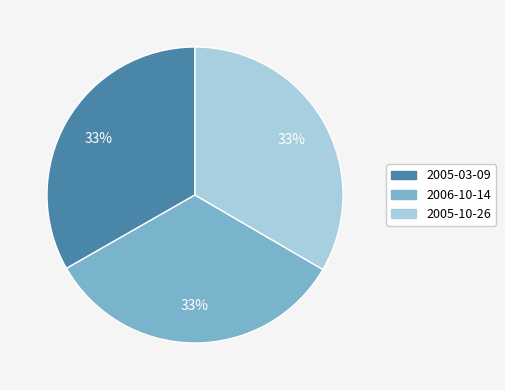

Is there any slice that represents more than half of the pie?

No